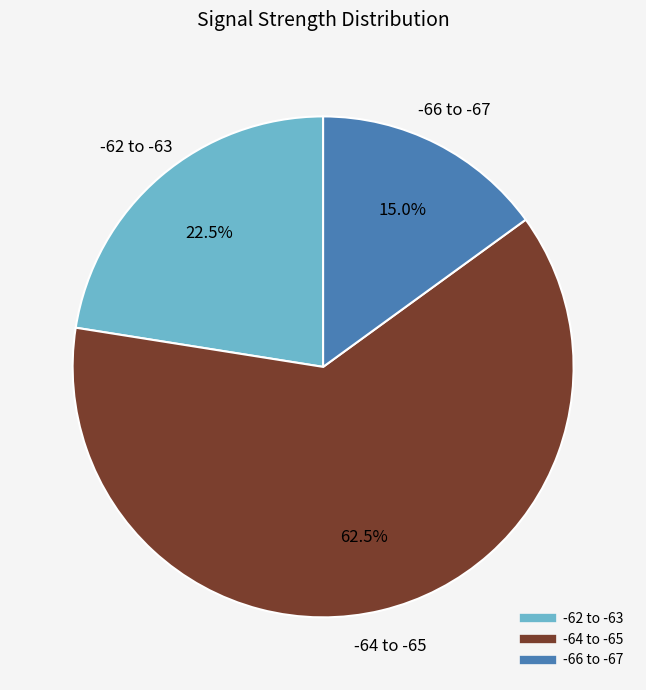

Is there any slice that represents more than half of the pie?

Yes